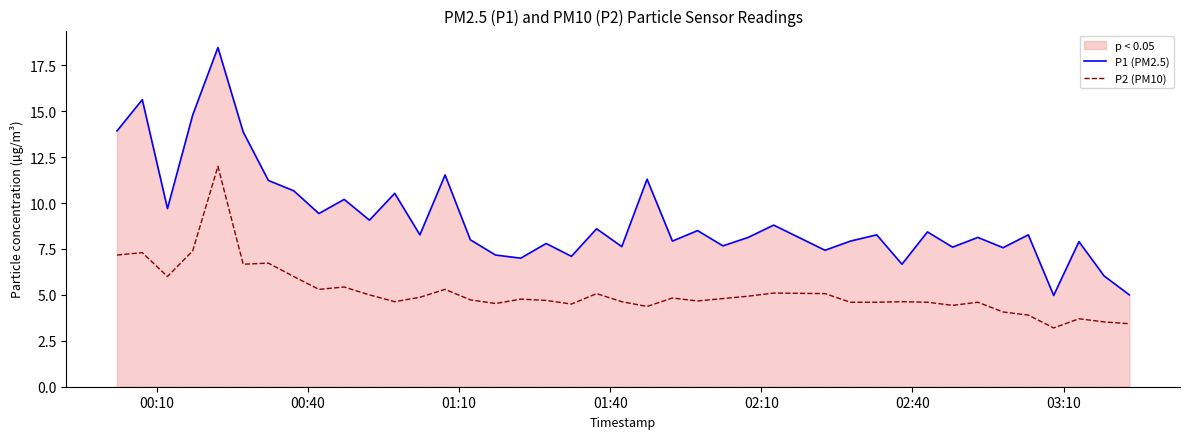

Count the number of data series in this chart.

2